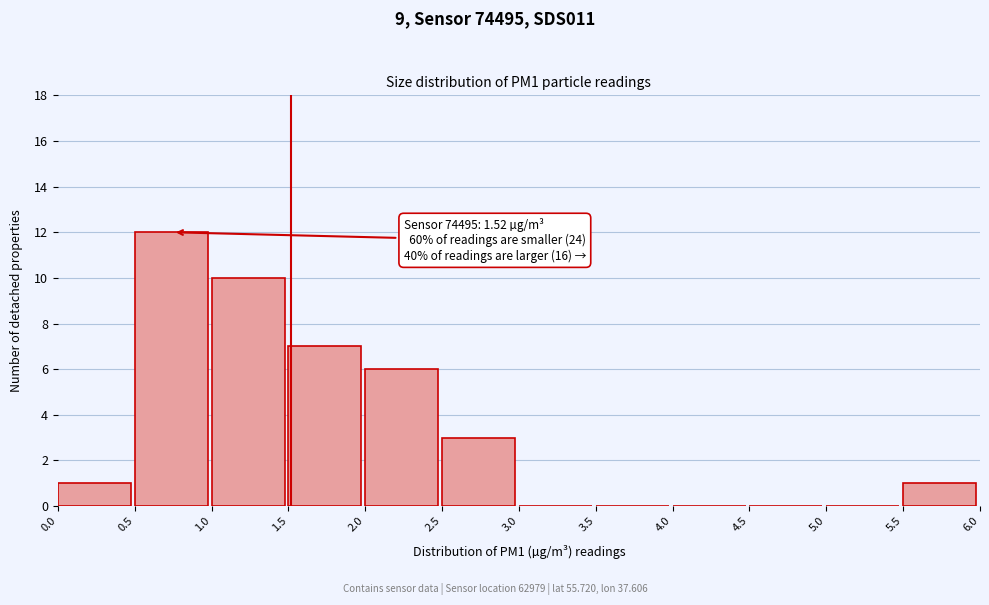

Over which range of the x-axis is the bar tallest?

0.5 to 1.0